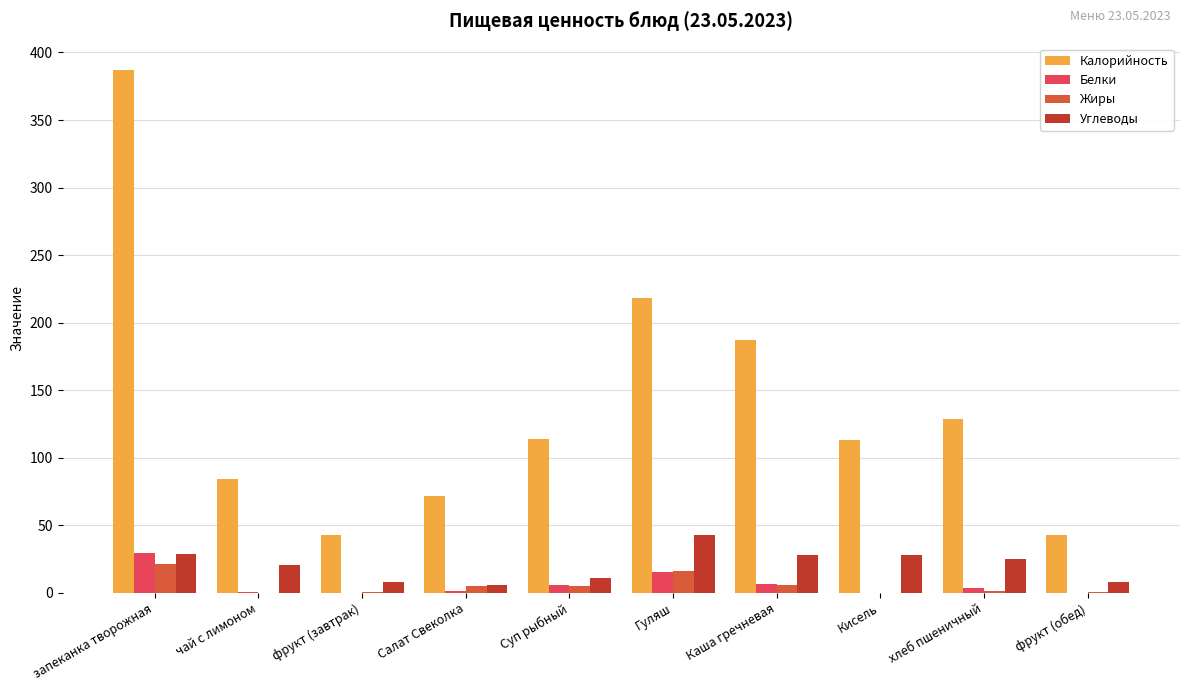

What is the greatest value displayed?

387.2